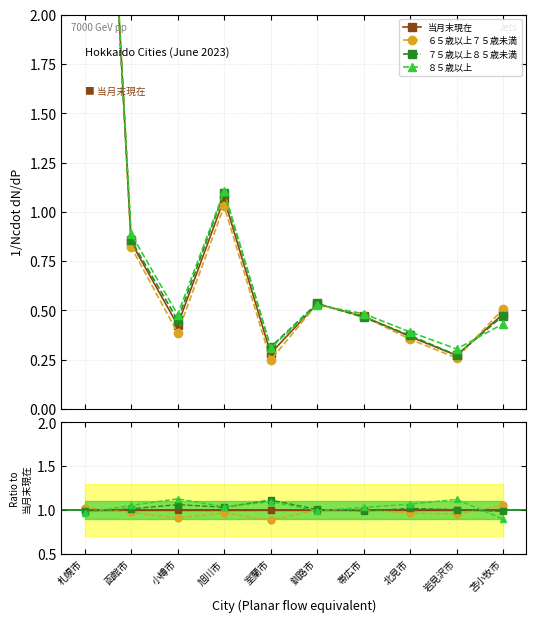

What is the difference between the highest and lowest values at 旭川市?

0.1